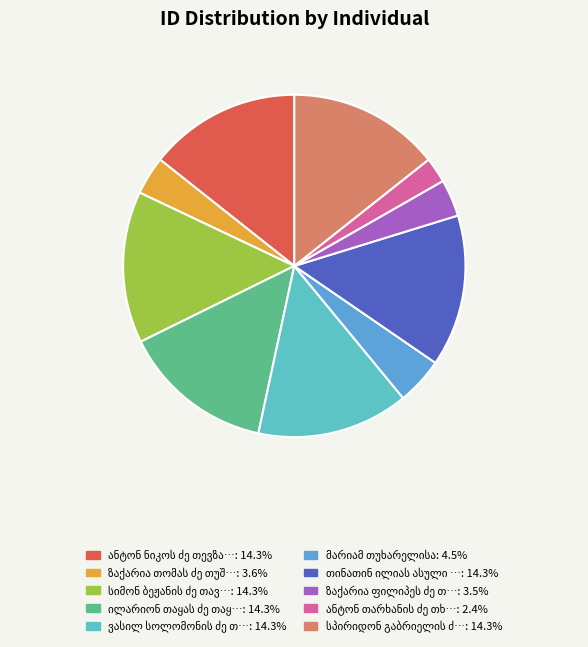

Between სიმონ ბეჟანის ძე თავართქილაძე and სპირიდონ გაბრიელის ძე თედოშვილი, which is larger?

სპირიდონ გაბრიელის ძე თედოშვილი